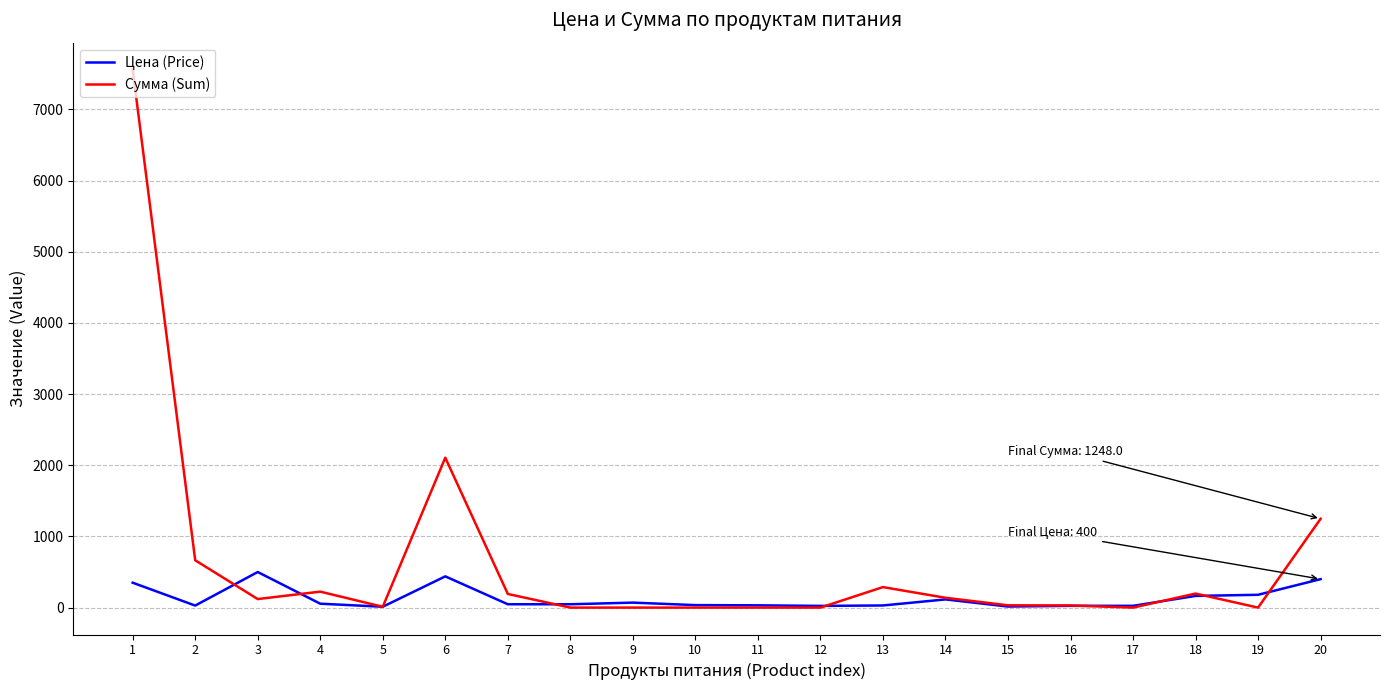

Rank the series by their maximum value, from lowest to highest.

Цена (Price), Сумма (Sum)